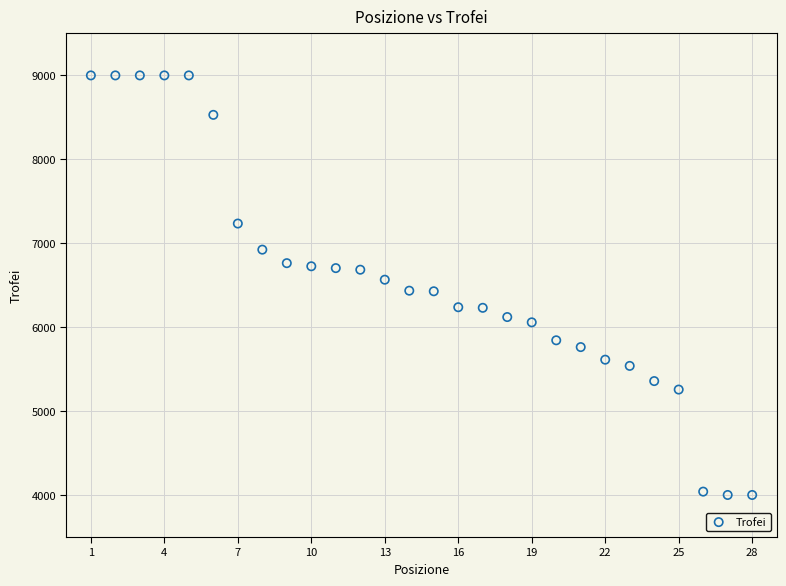

What is the range of Y values (max minus min)?

4999